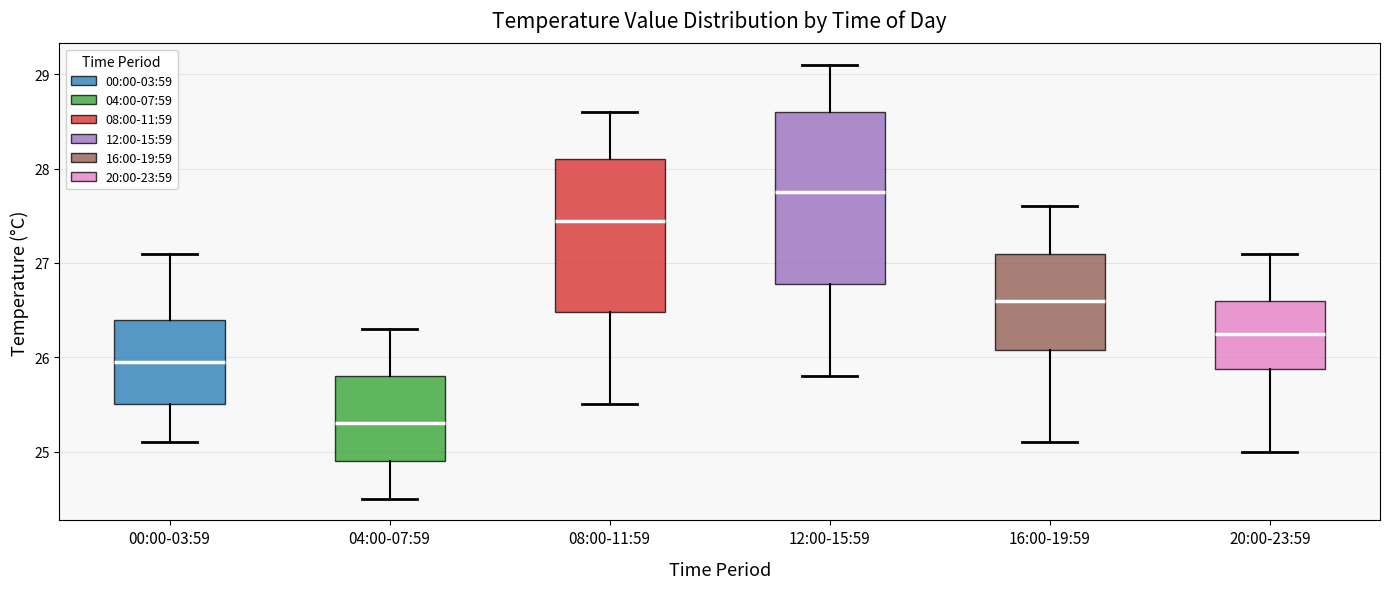

Which box's median line is the lowest?

04:00-07:59